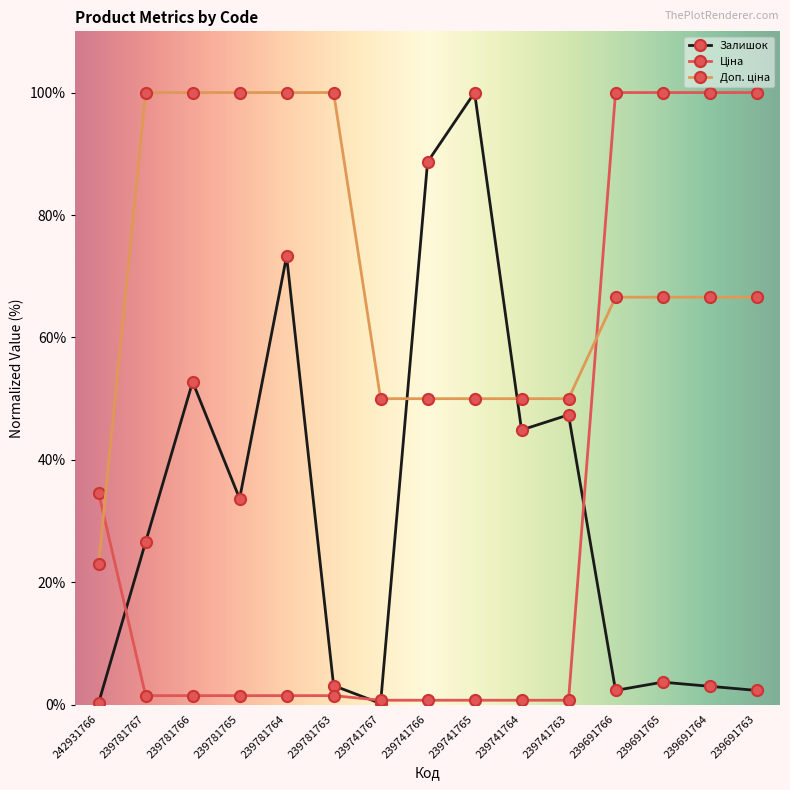

True or false: Залишок has more than 0 points higher than both neighbors.

True